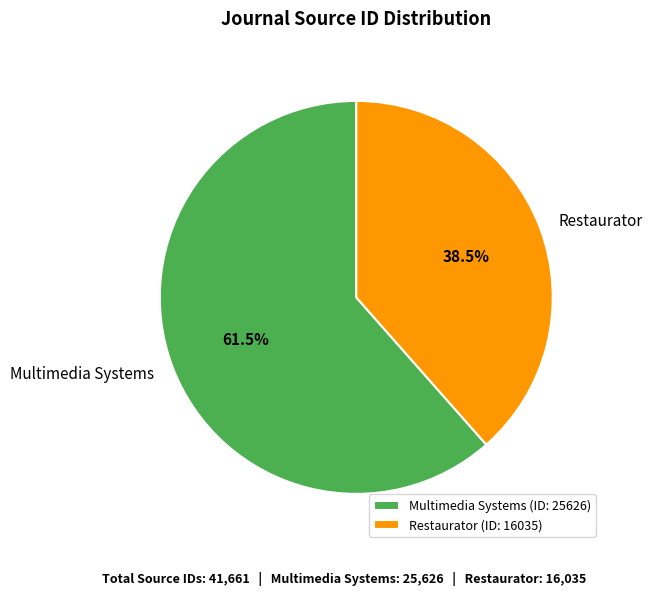

Rank the categories by value from lowest to highest.

Restaurator, Multimedia Systems